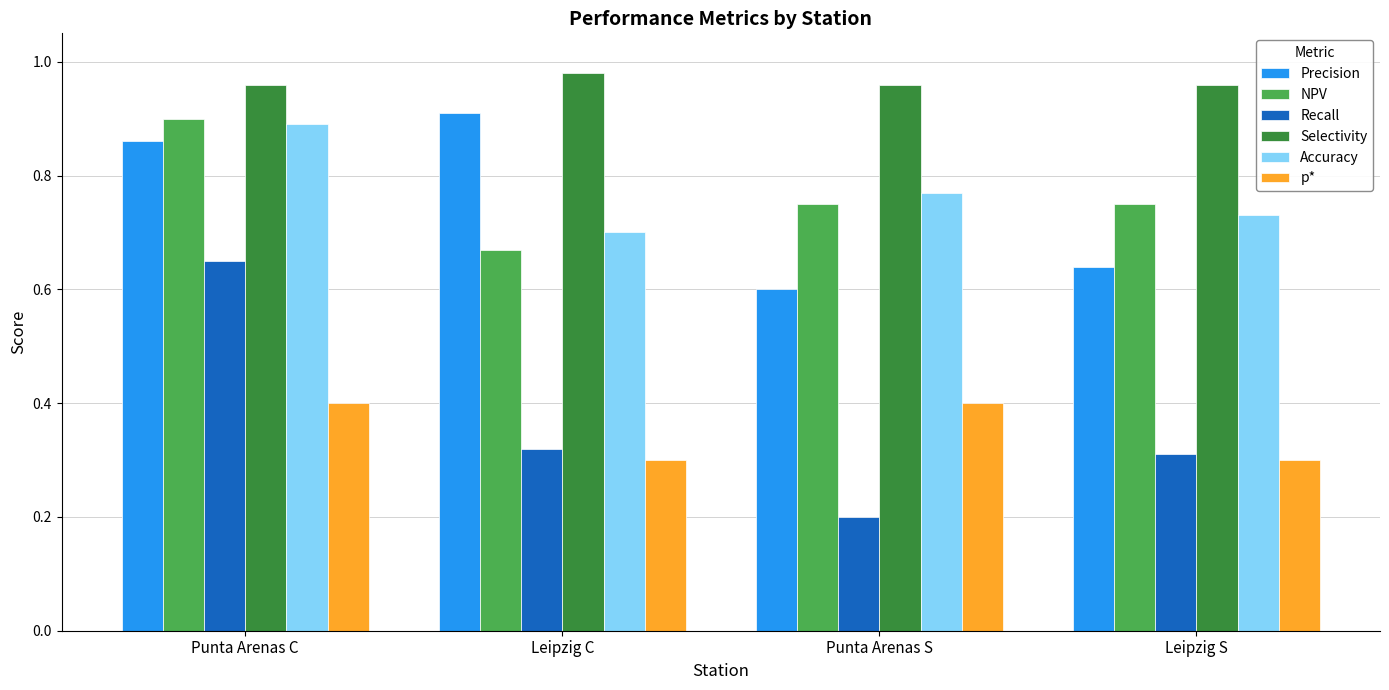

What is the difference between the maximum and minimum values in the Accuracy series?

0.2